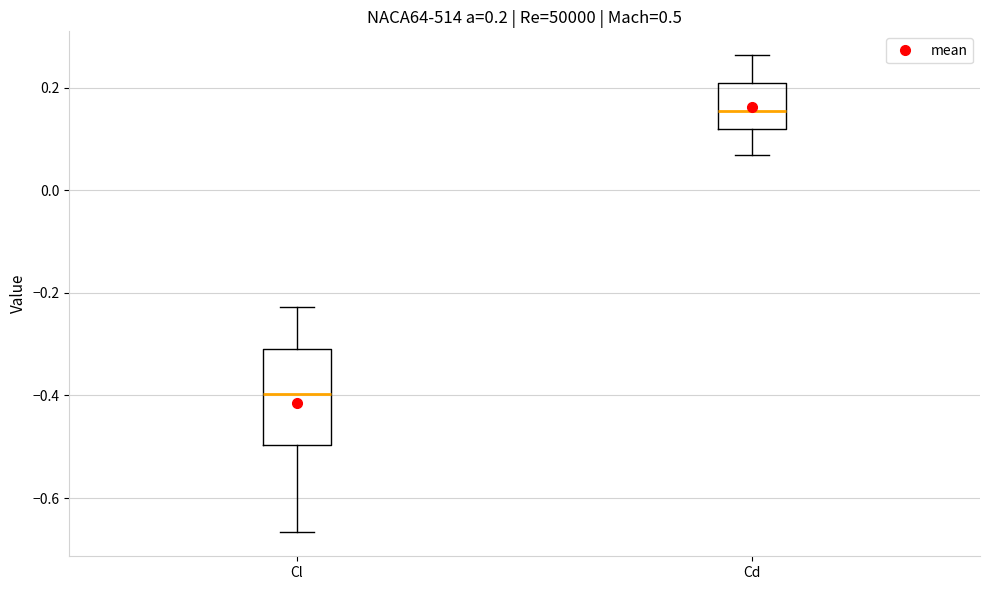

Which box is the tallest, from its lower edge to its upper edge?

Cl